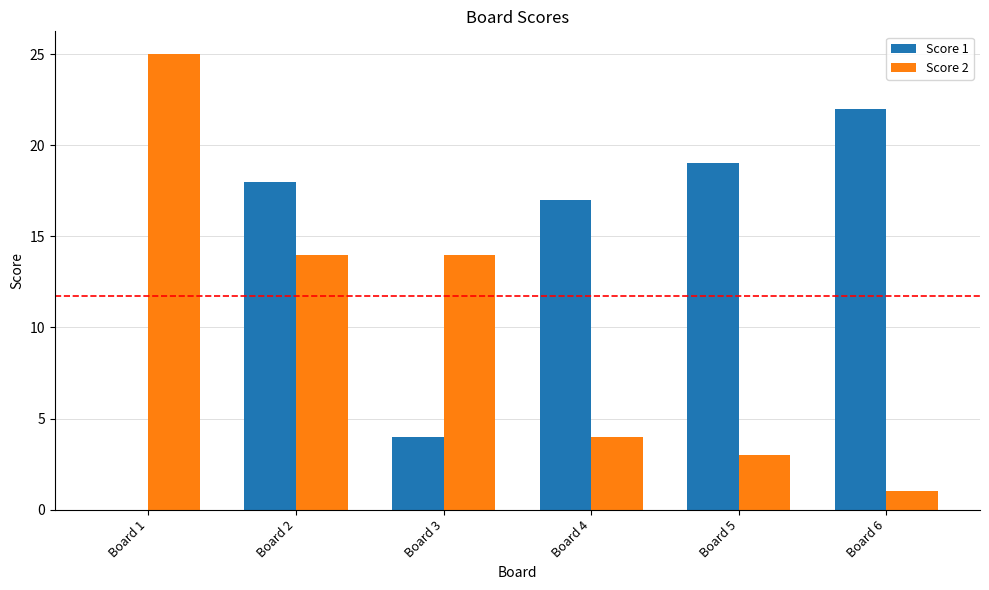

How many data points does each series have?

6